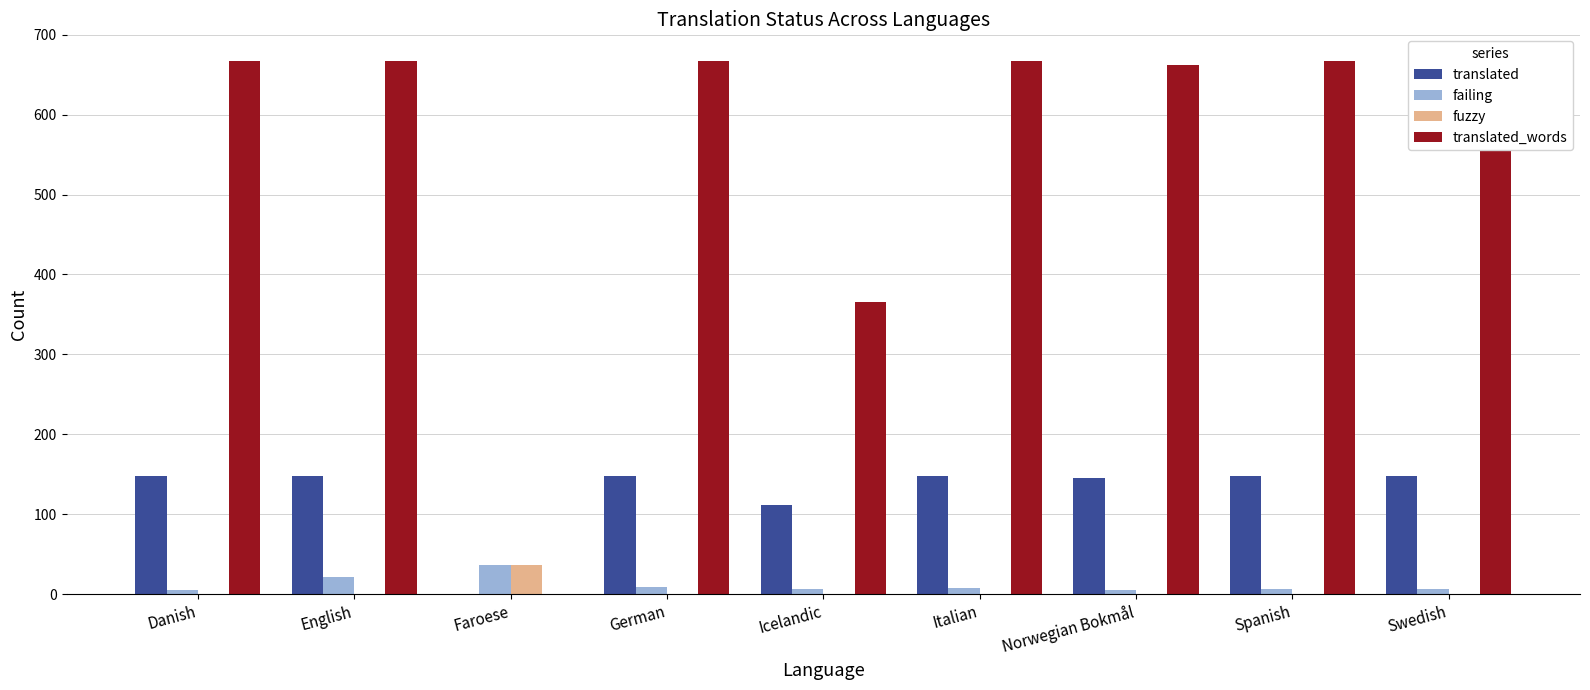

True or false: fuzzy has a value of 0 at Spanish.

True